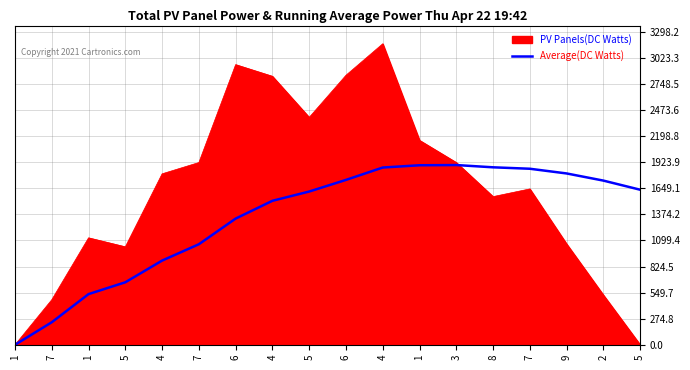

How many distinct data groups are displayed?

2